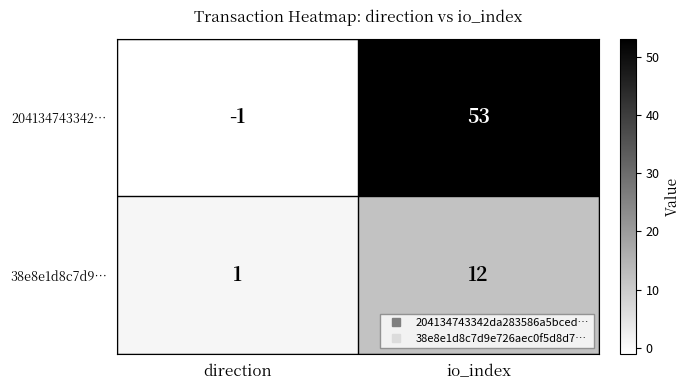

Between direction and io_index, which series saw the biggest shift?

204134743342…